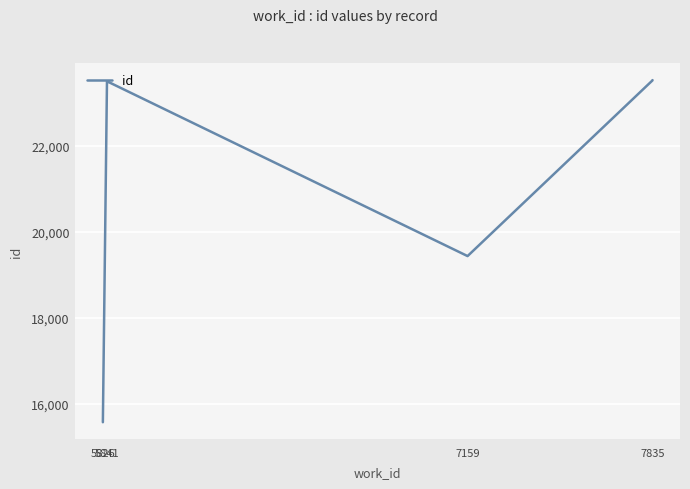

Which label corresponds to the smallest value in the chart?

5826